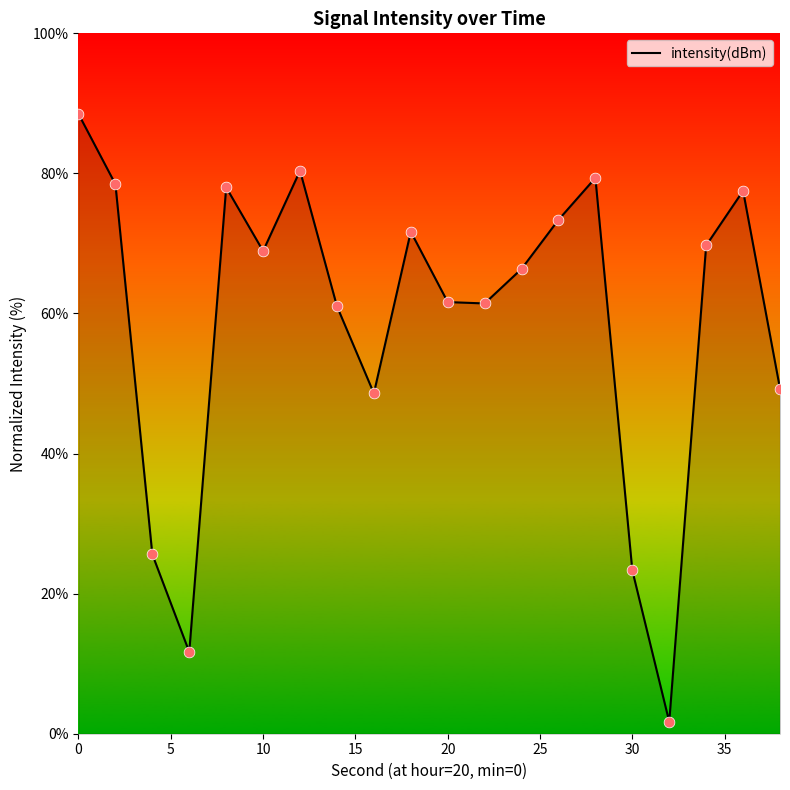

What is the greatest value displayed?

88.5